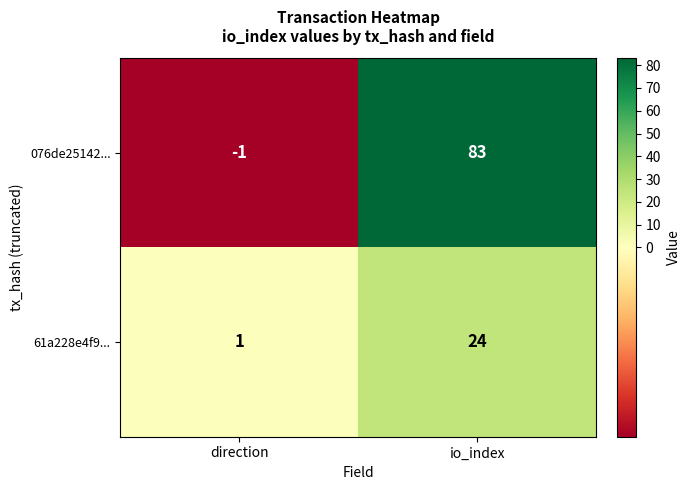

What is the difference between the highest and lowest values at direction?

2